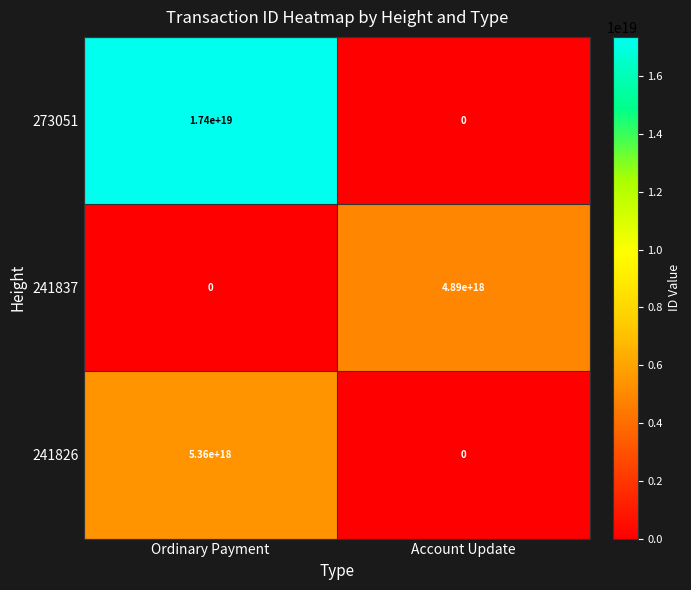

List the series in order of their peak value, lowest first.

241837, 241826, 273051